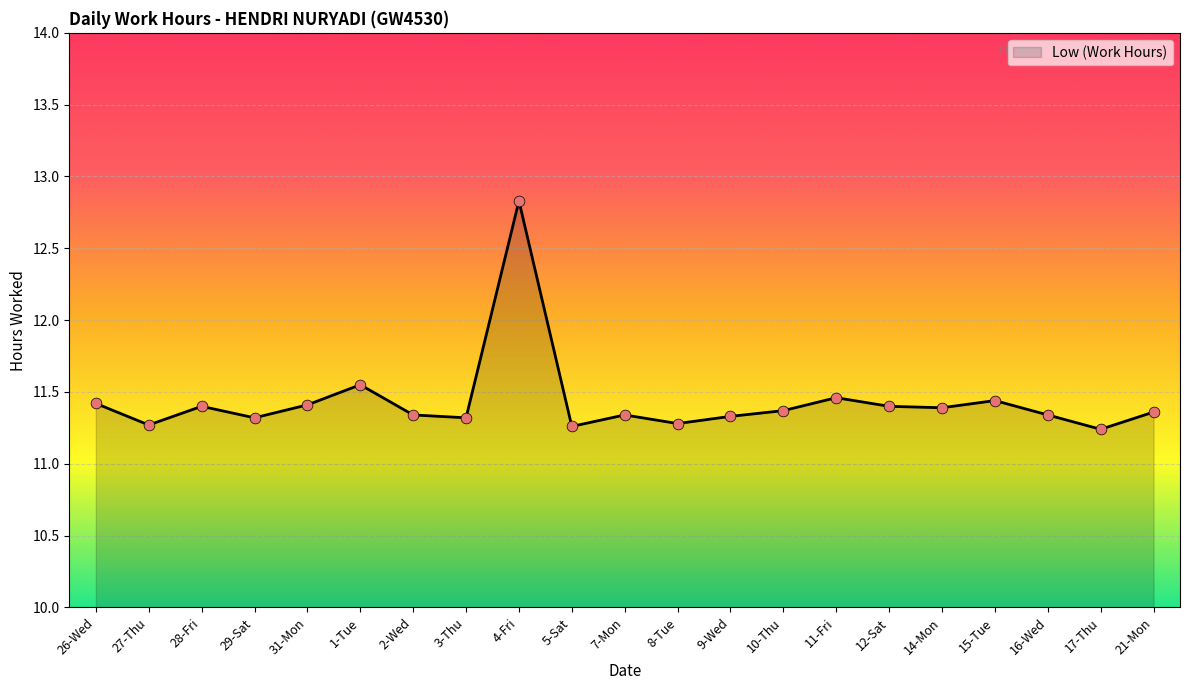

Between 16-Wed and 4-Fri, which is larger?

4-Fri